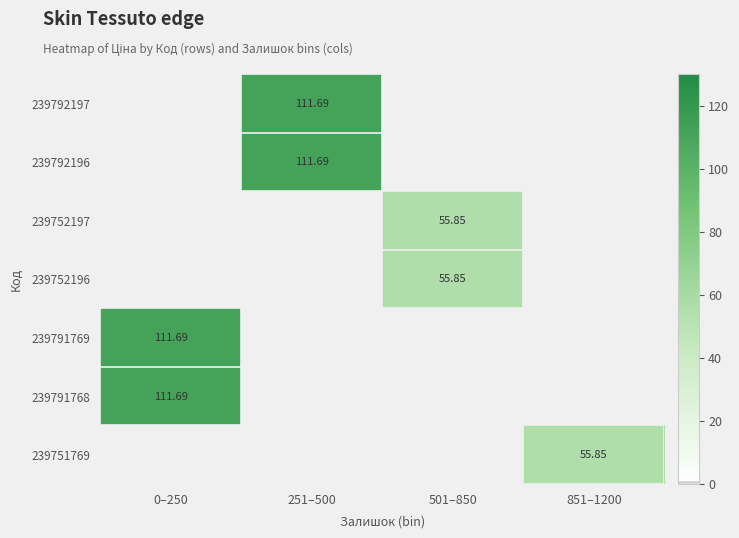

How many values in 239792197 are above zero?

1